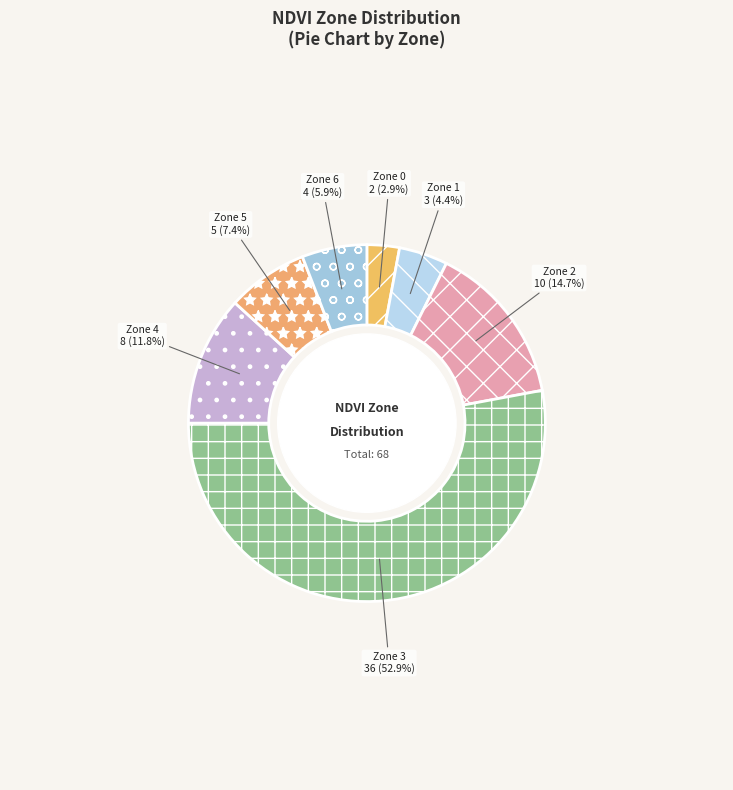

Which slice is the largest?

Zone 3